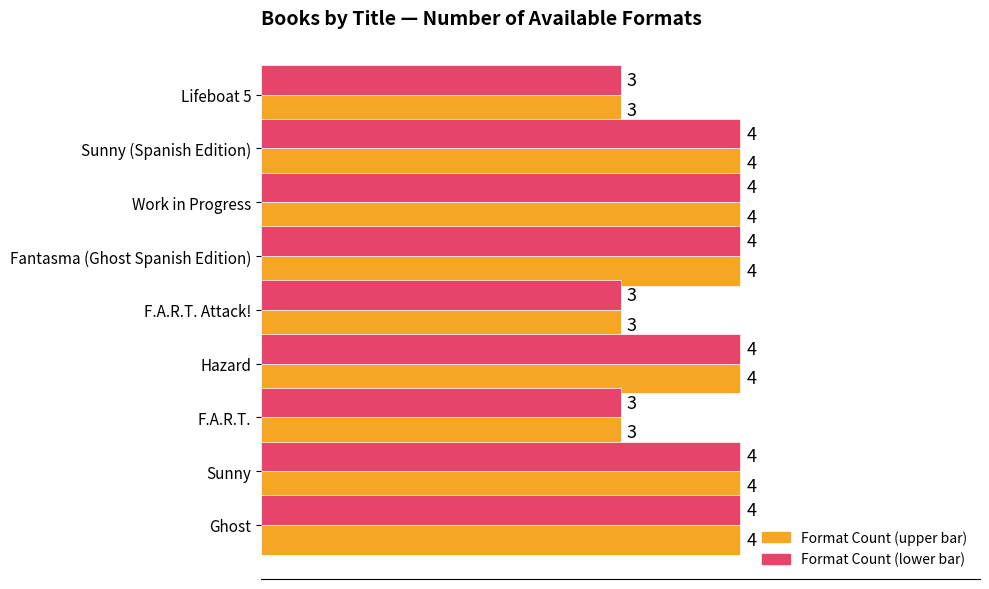

What is the minimum value shown in the chart?

3